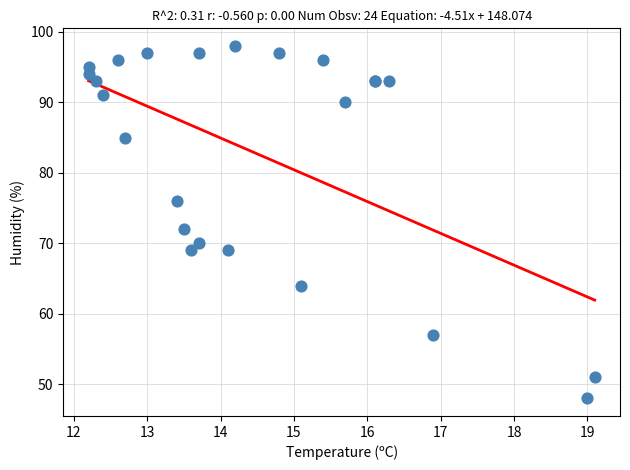

What Y value in the scatter plot is closest to 73?

72